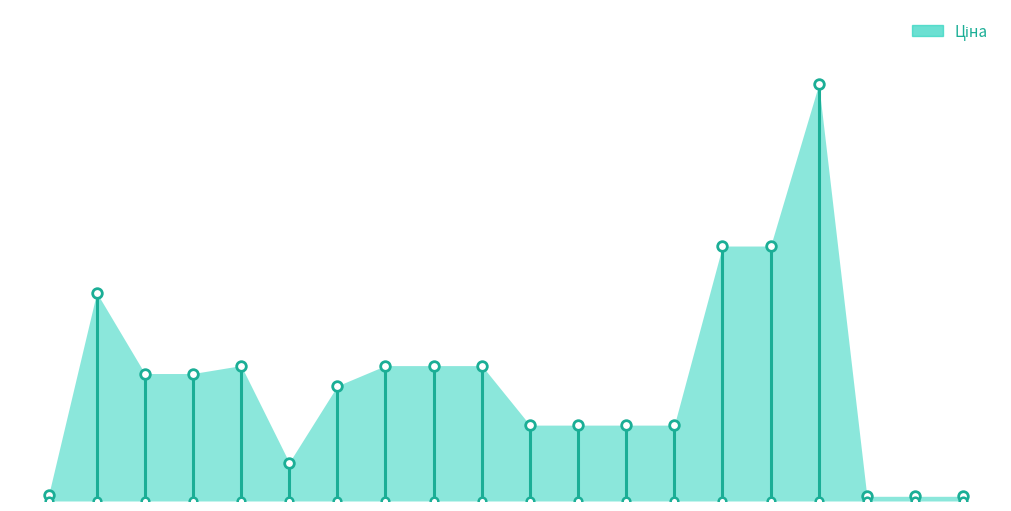

Between 285112217 and 287692231, which is larger?

287692231